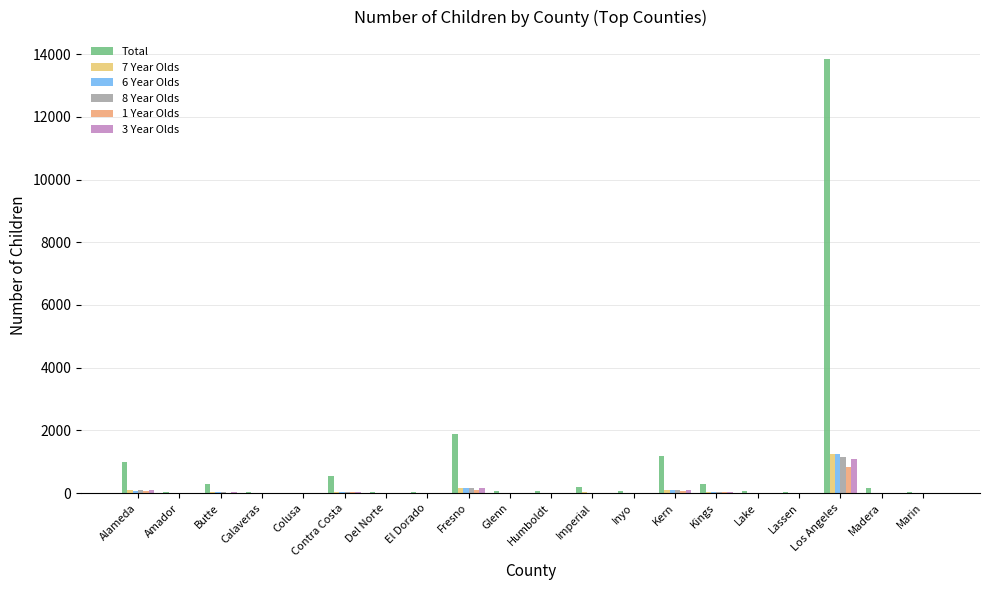

Is it true that Total equals 305 at Kings?

True